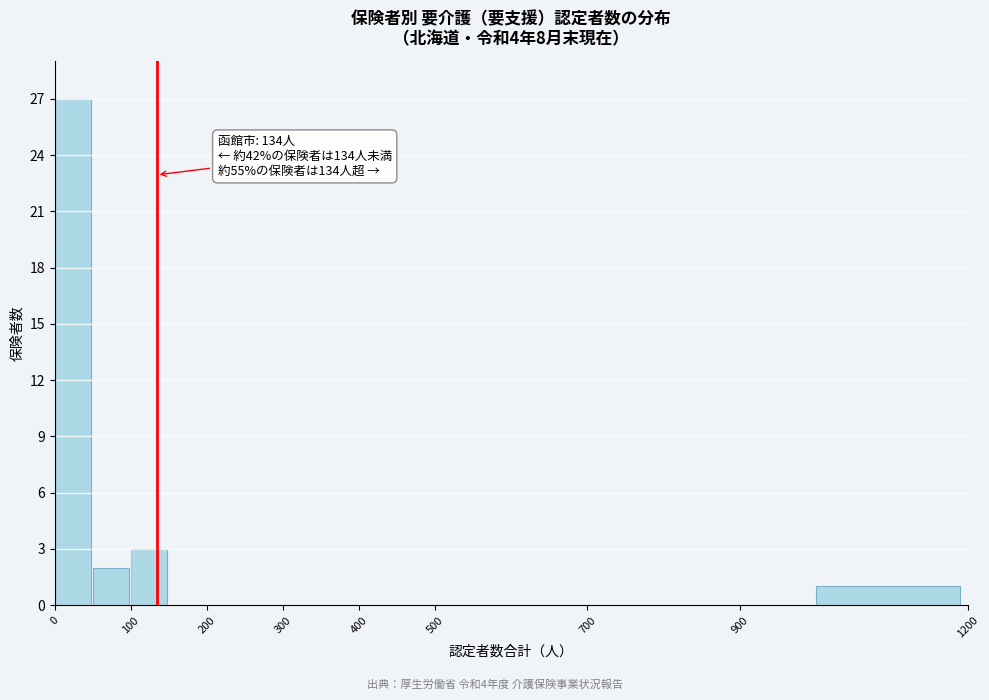

Over which range of the x-axis is the bar tallest?

0 to 50